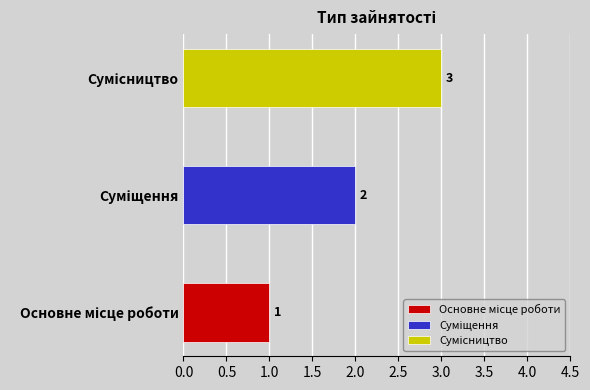

How many bars are there in total?

3